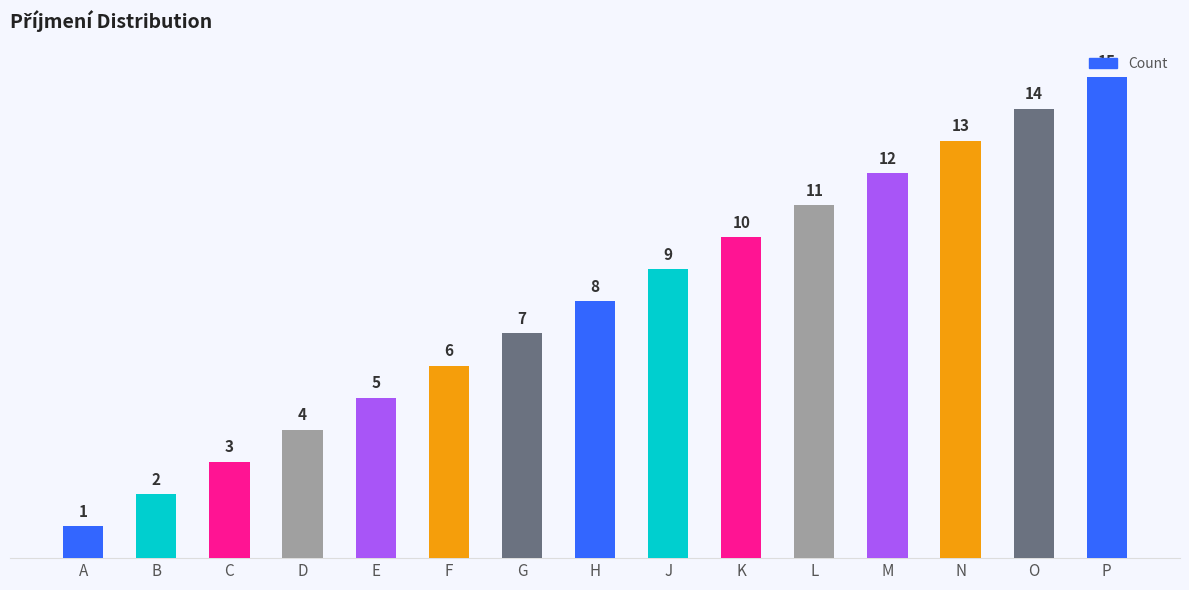

List the labels in order of value, largest first.

P, O, N, M, L, K, J, H, G, F, E, D, C, B, A